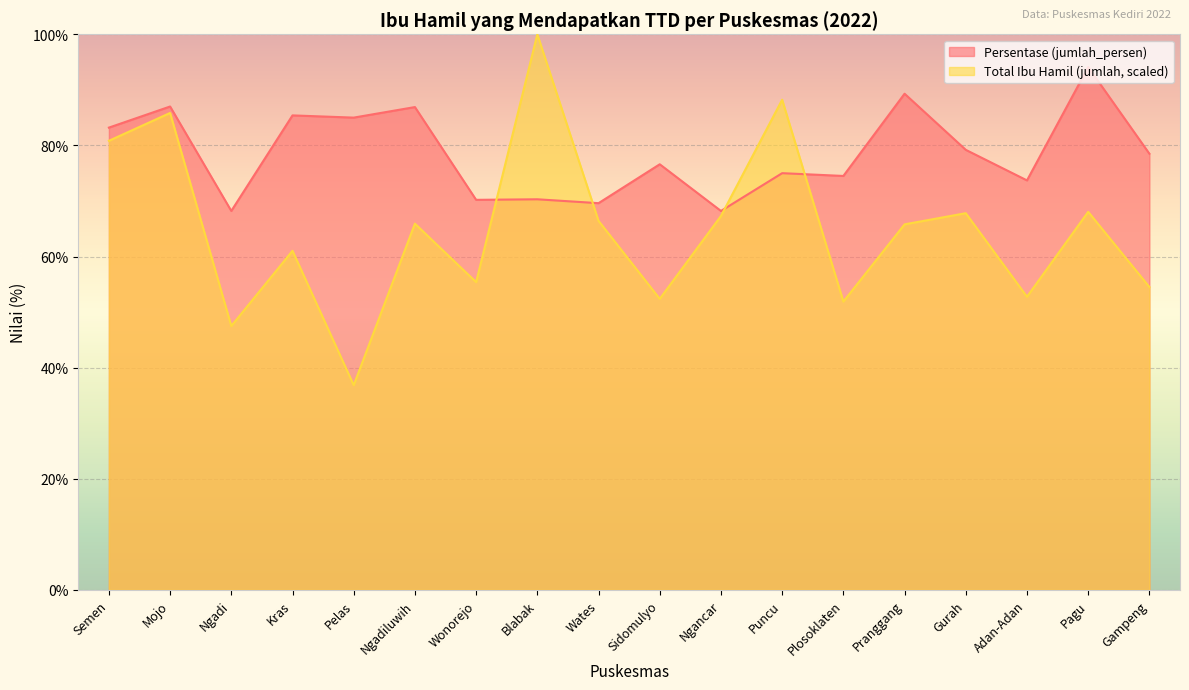

What is the value of the Persentase (jumlah_persen) point at the 15th from the left?

79.2